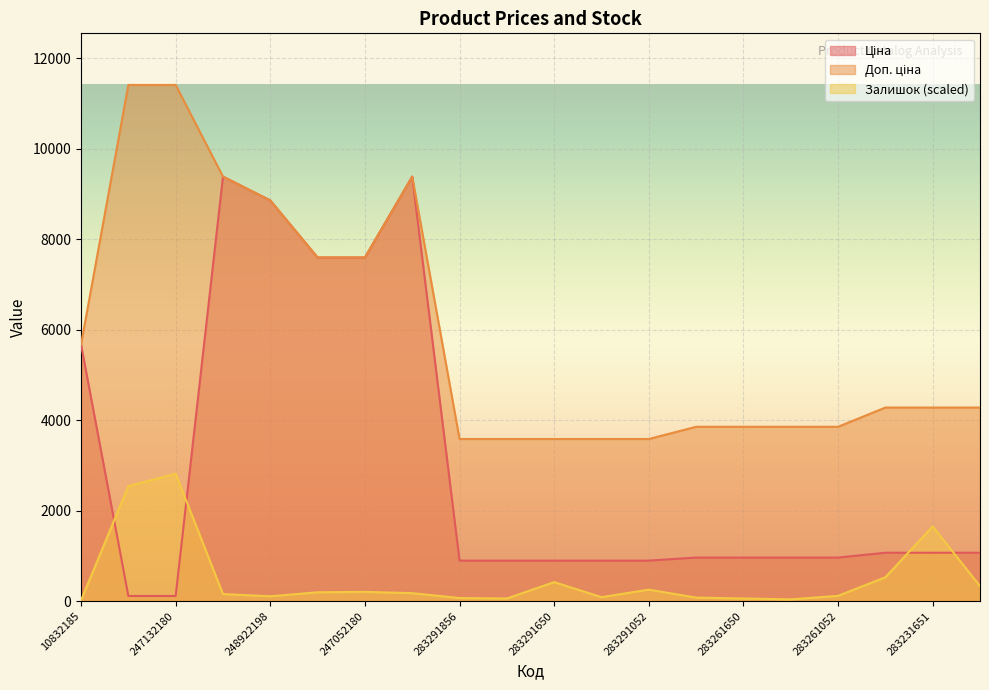

How many values in the Доп. ціна series are below 4279?

9